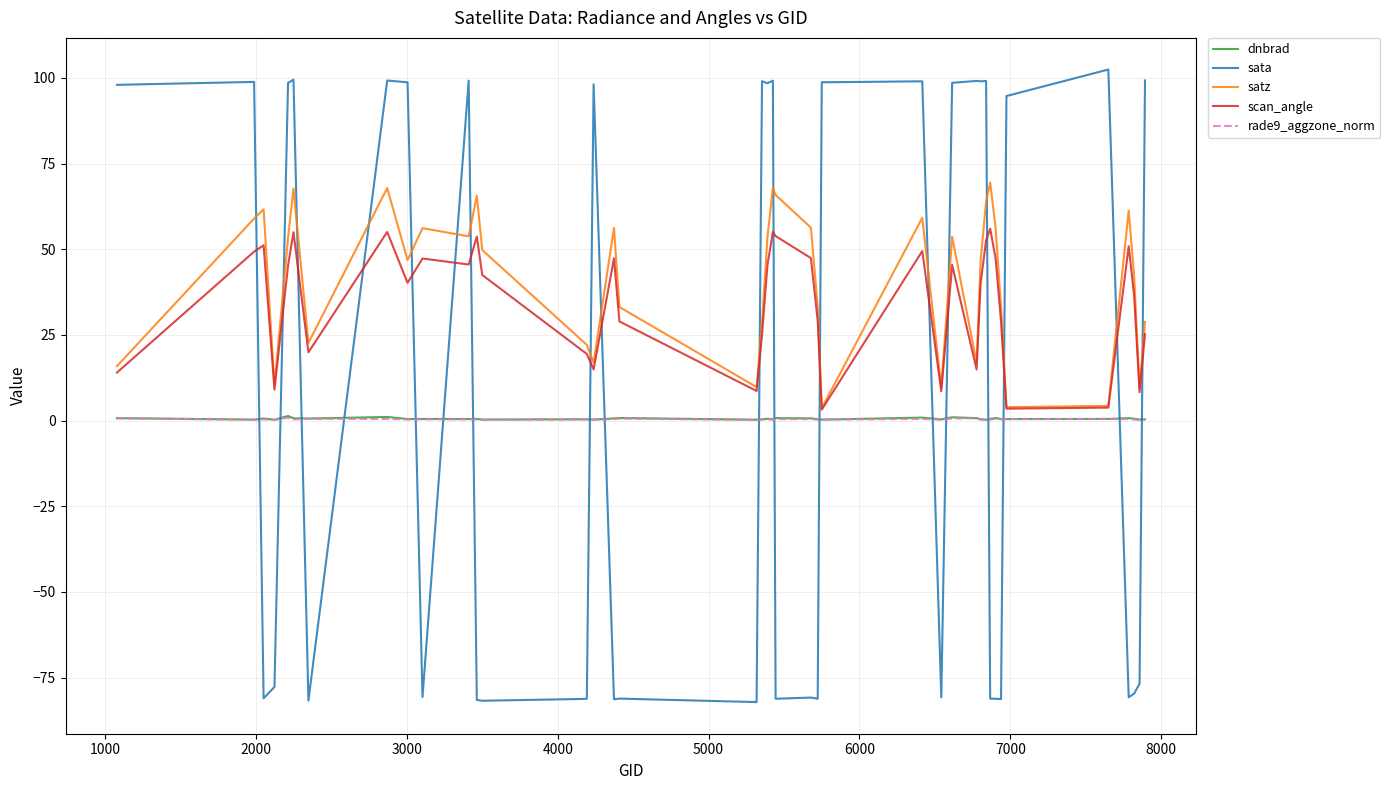

Does the chart display data point markers on the line(s)?

No